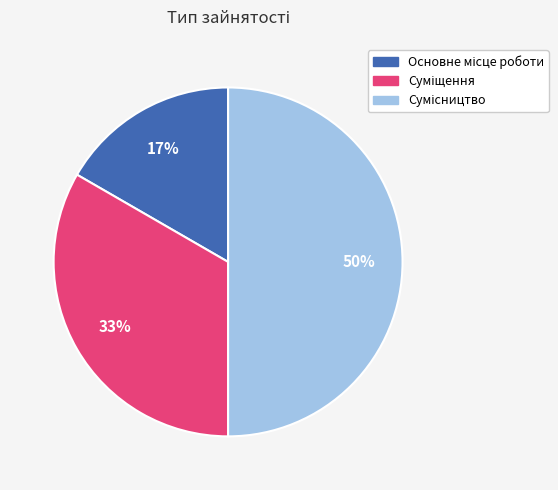

To the nearest percent, what is the difference between the largest and smallest slice percentages?

33%